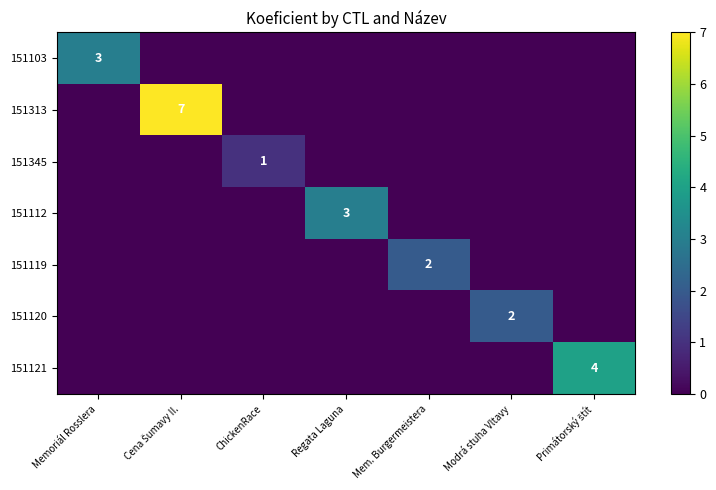

The value of 151119 at Mem. Burgermeistera is 4. True or false?

False